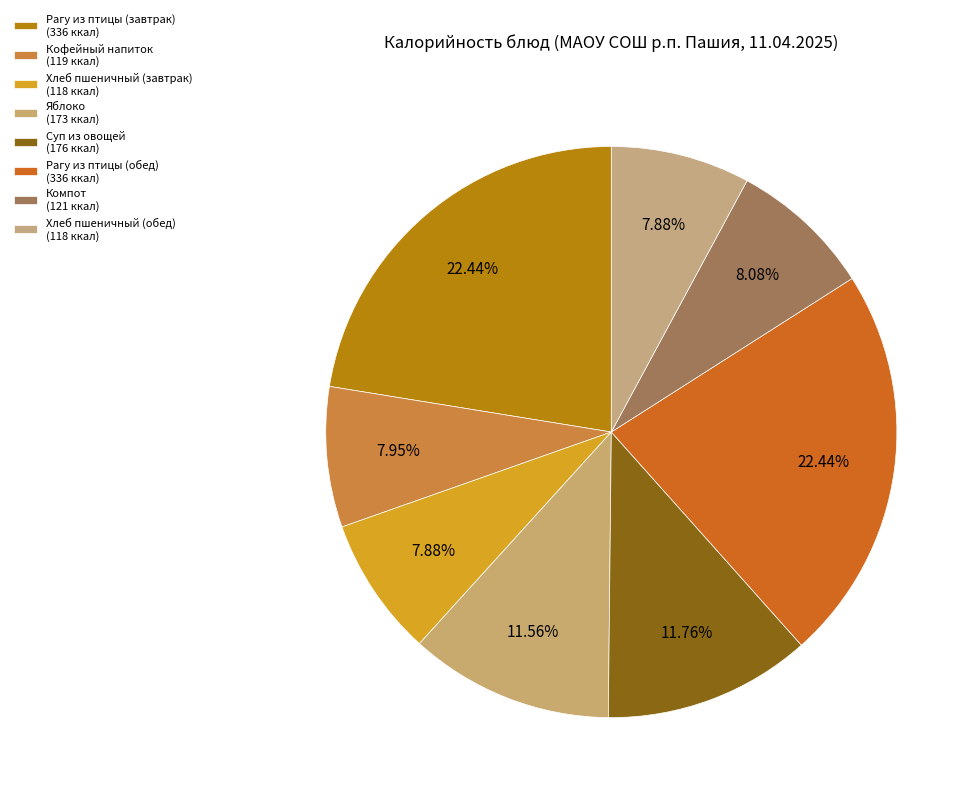

How many segments does this pie chart have?

8